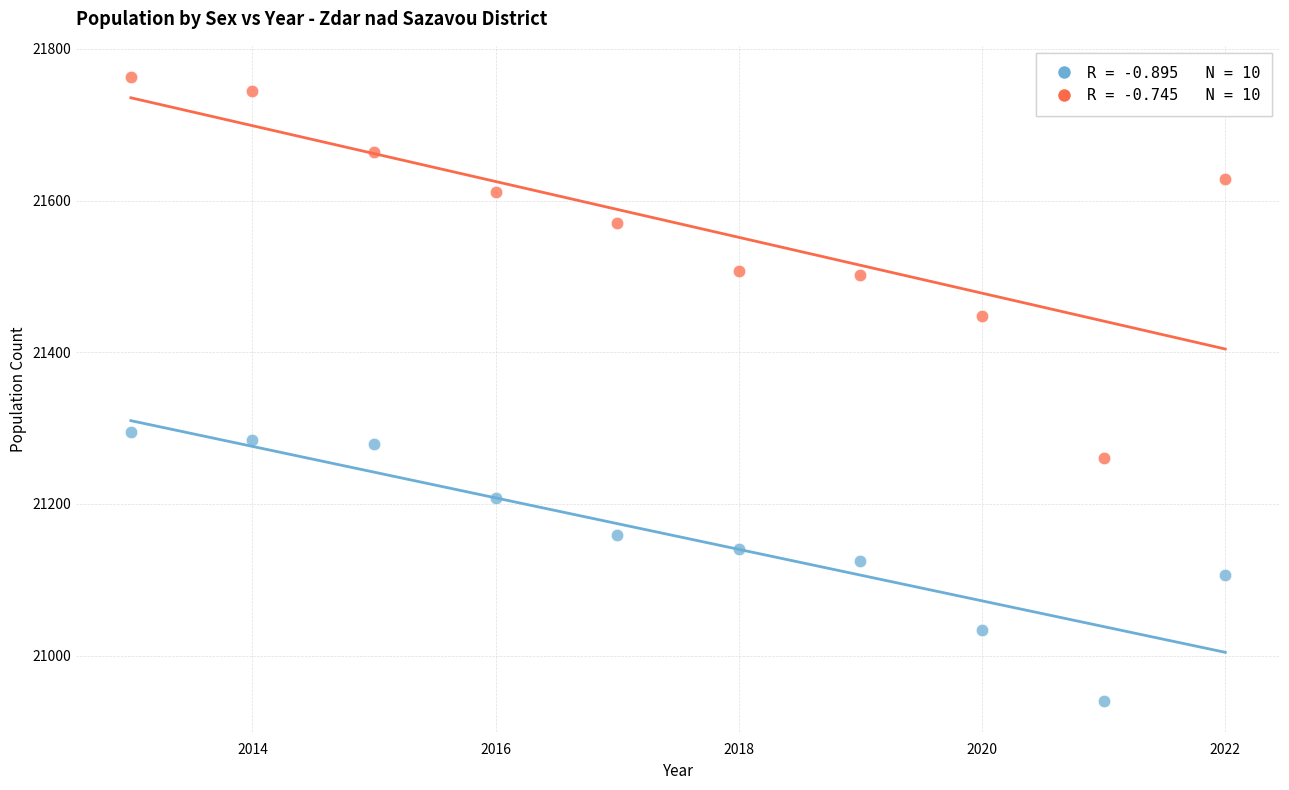

Across all data points, what is the range of Y values (max minus min)?

823